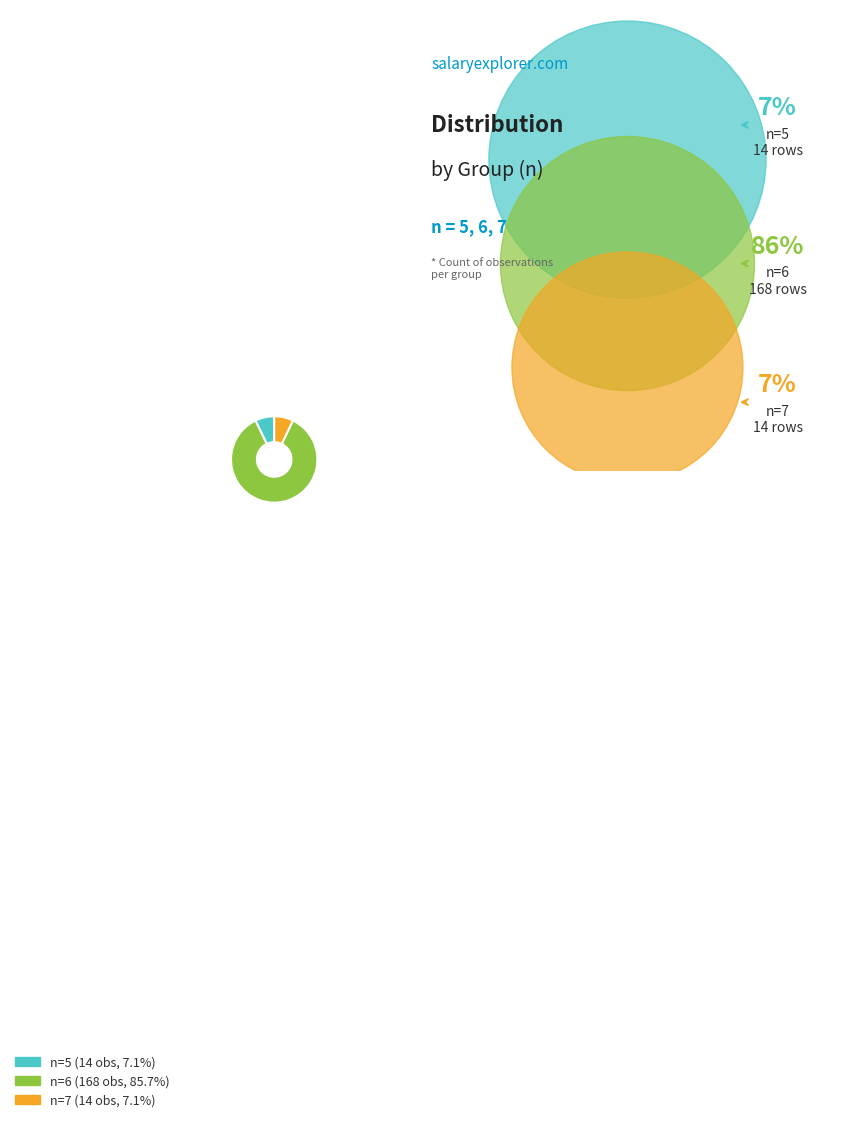

Does any single category account for the majority?

Yes